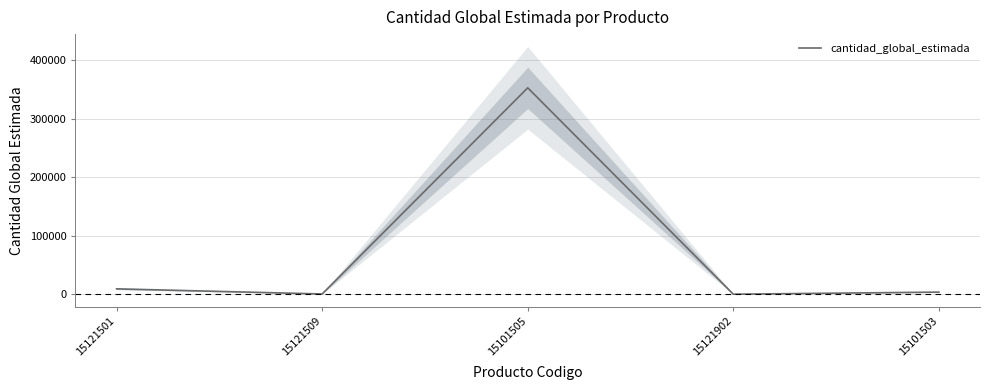

Approximately how many times larger is the value at 15121902 compared to 15101503?

0.1